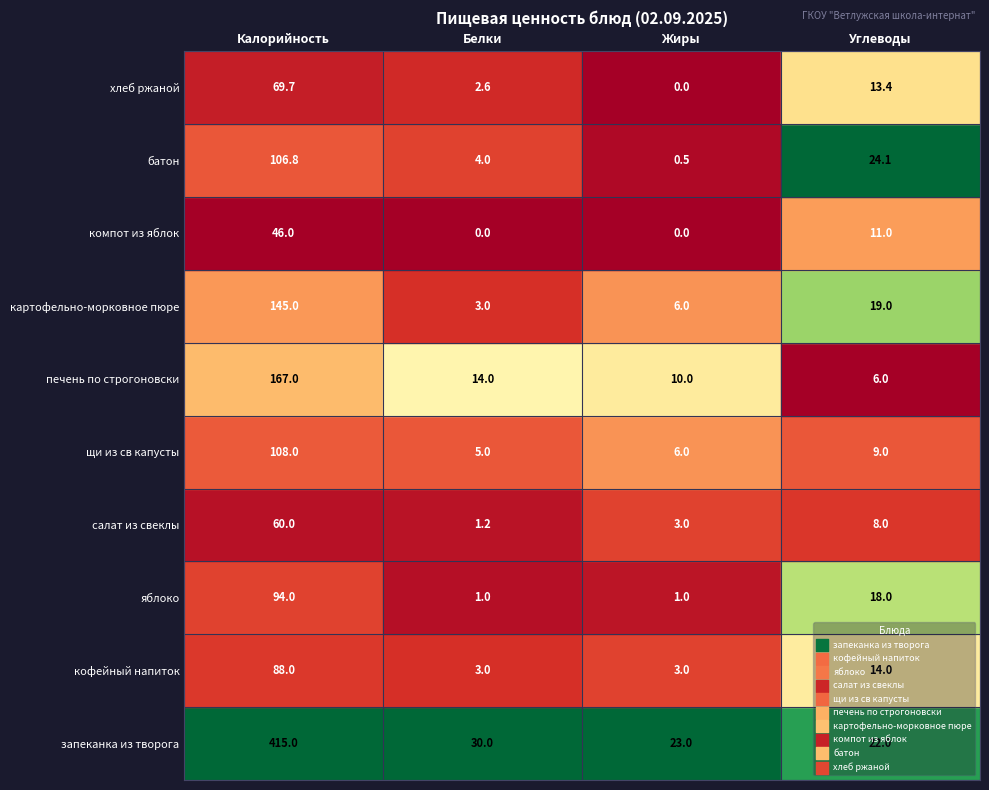

The value of щи из св капусты с мясом at 3 is 23.0. True or false?

False